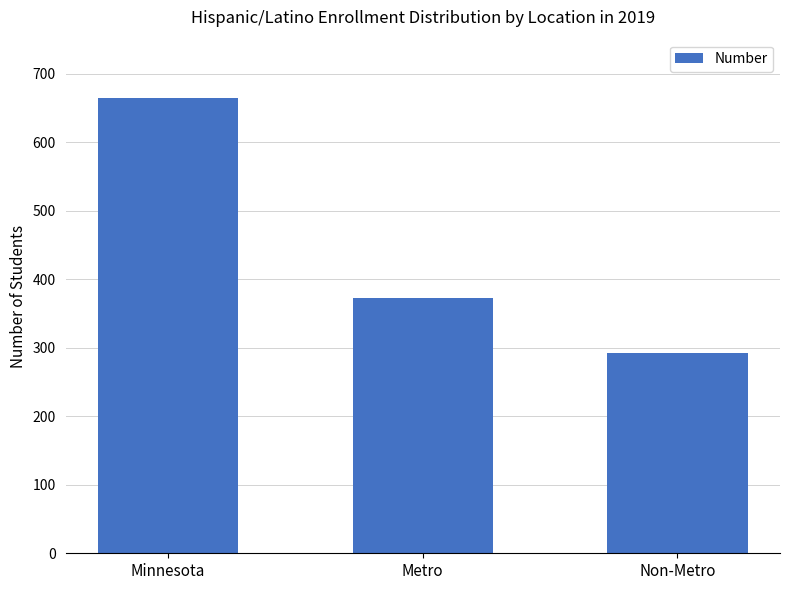

The value at Metro is 630. True or false?

False